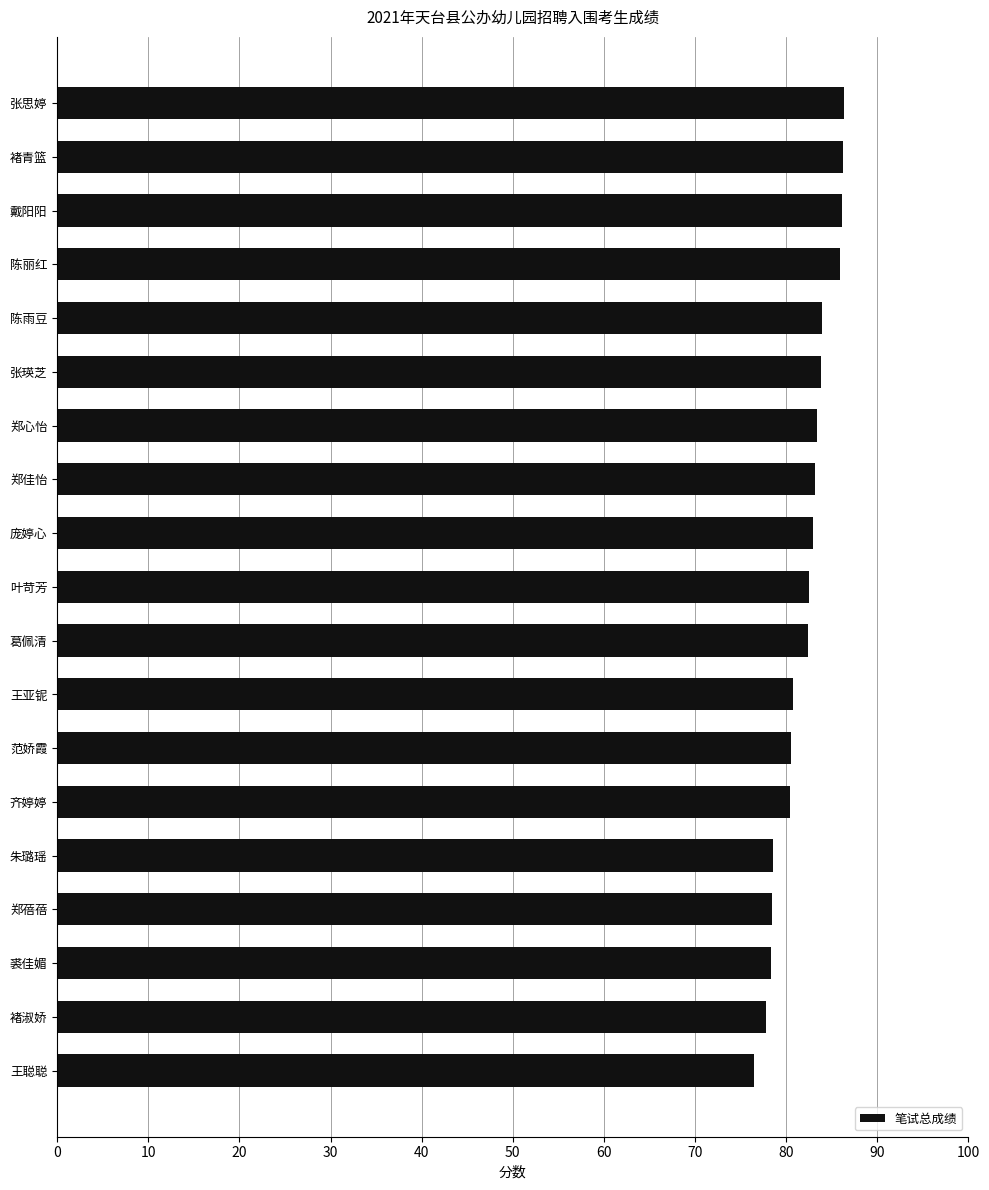

What is the sum of the values at 范娇霞 and 陈雨豆?

164.4